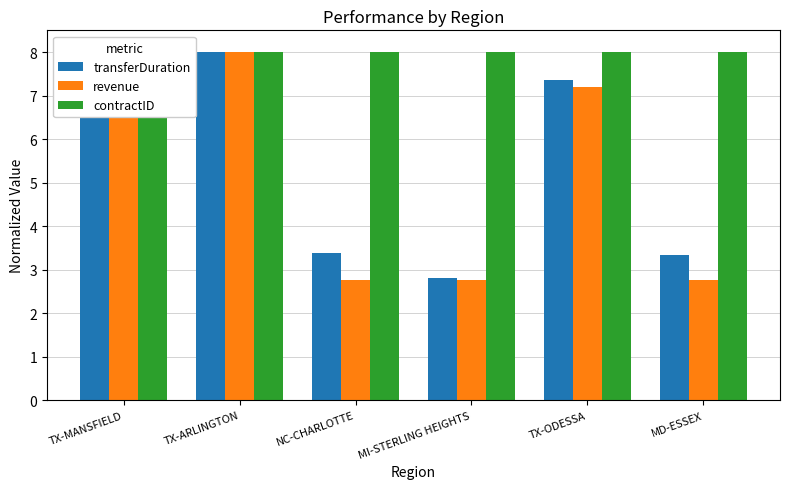

The value of contractID at TX-MANSFIELD is 8.0. True or false?

True